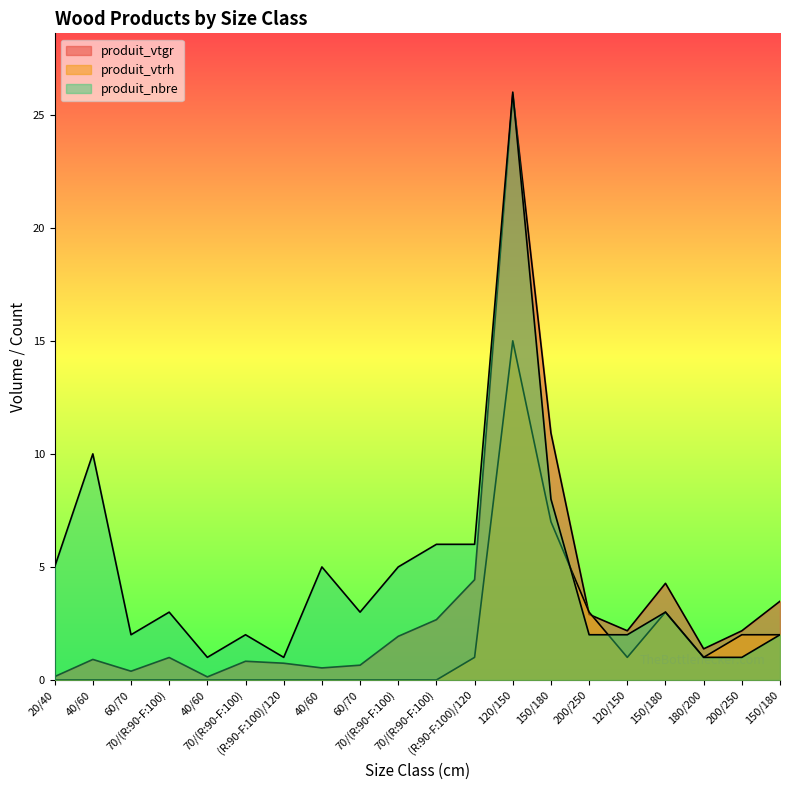

After their last crossing, which series has the higher values: produit_vtrh or produit_nbre?

produit_nbre